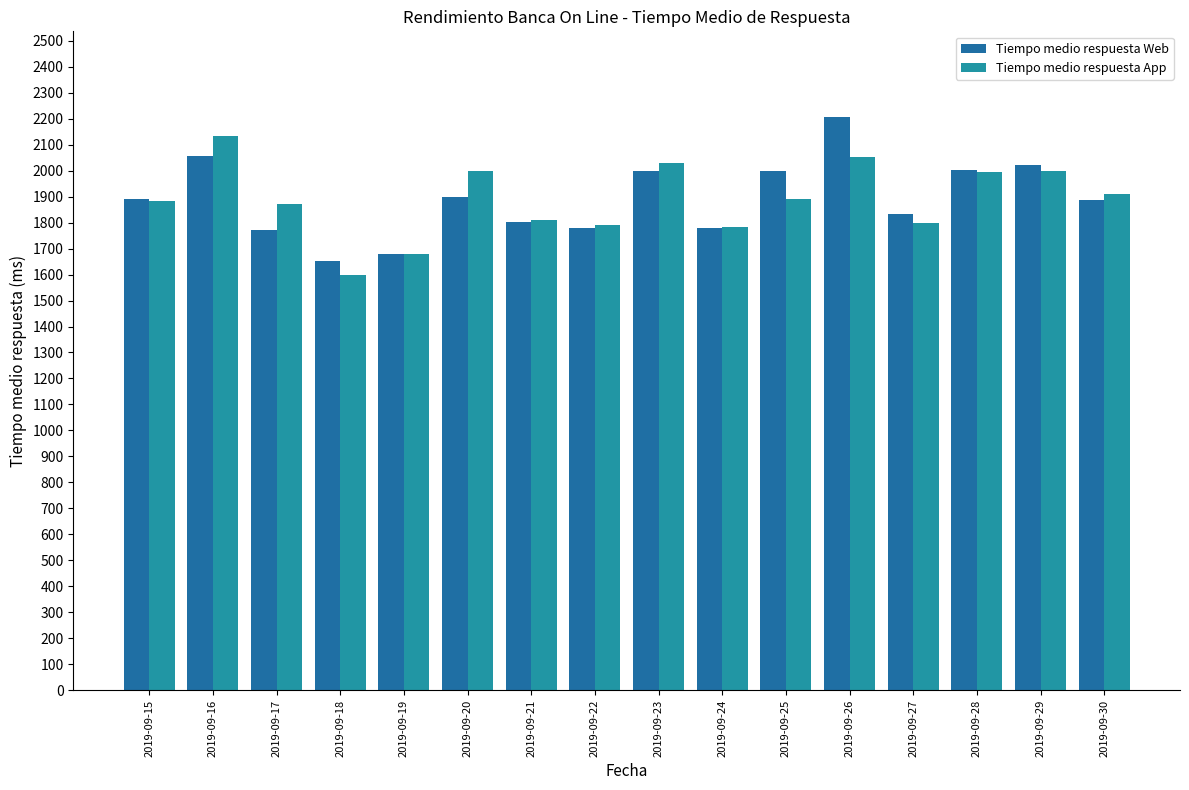

Which series has the largest range (max minus min)?

Tiempo medio respuesta Web